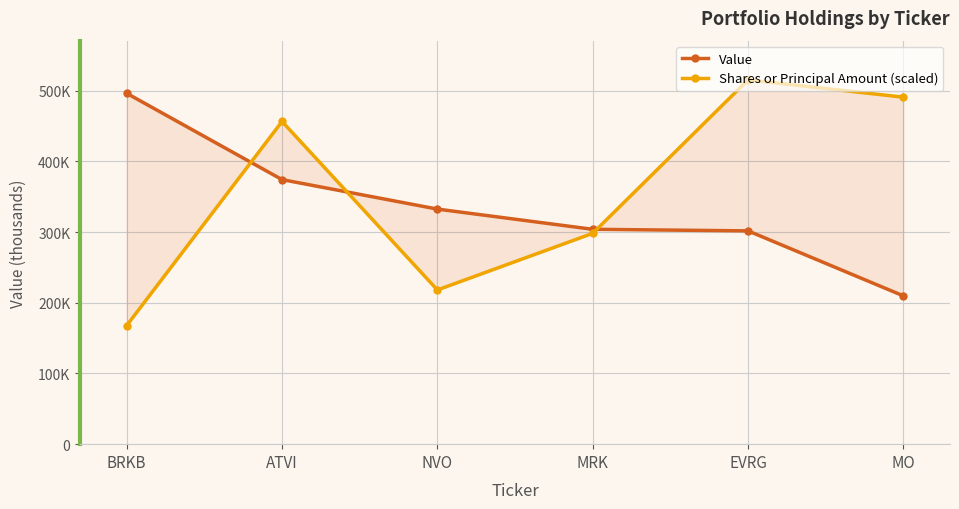

What is the total value across all series at ATVI?

830447.5